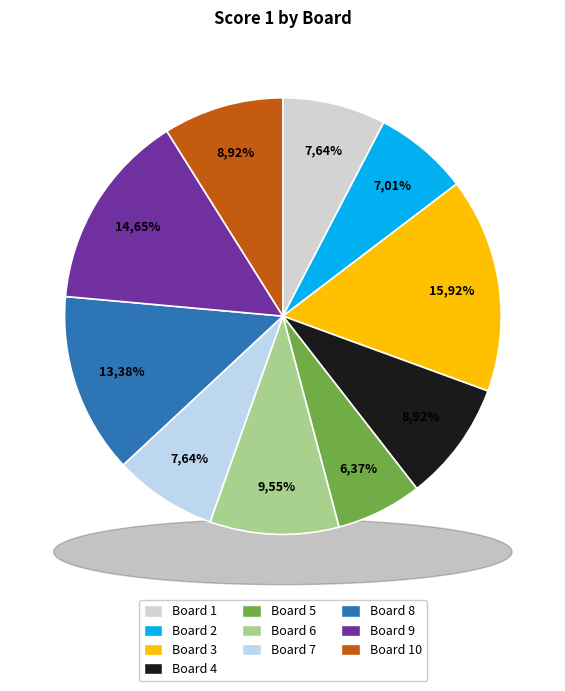

To the nearest percent, what is the difference between the largest and smallest slice percentages?

10%